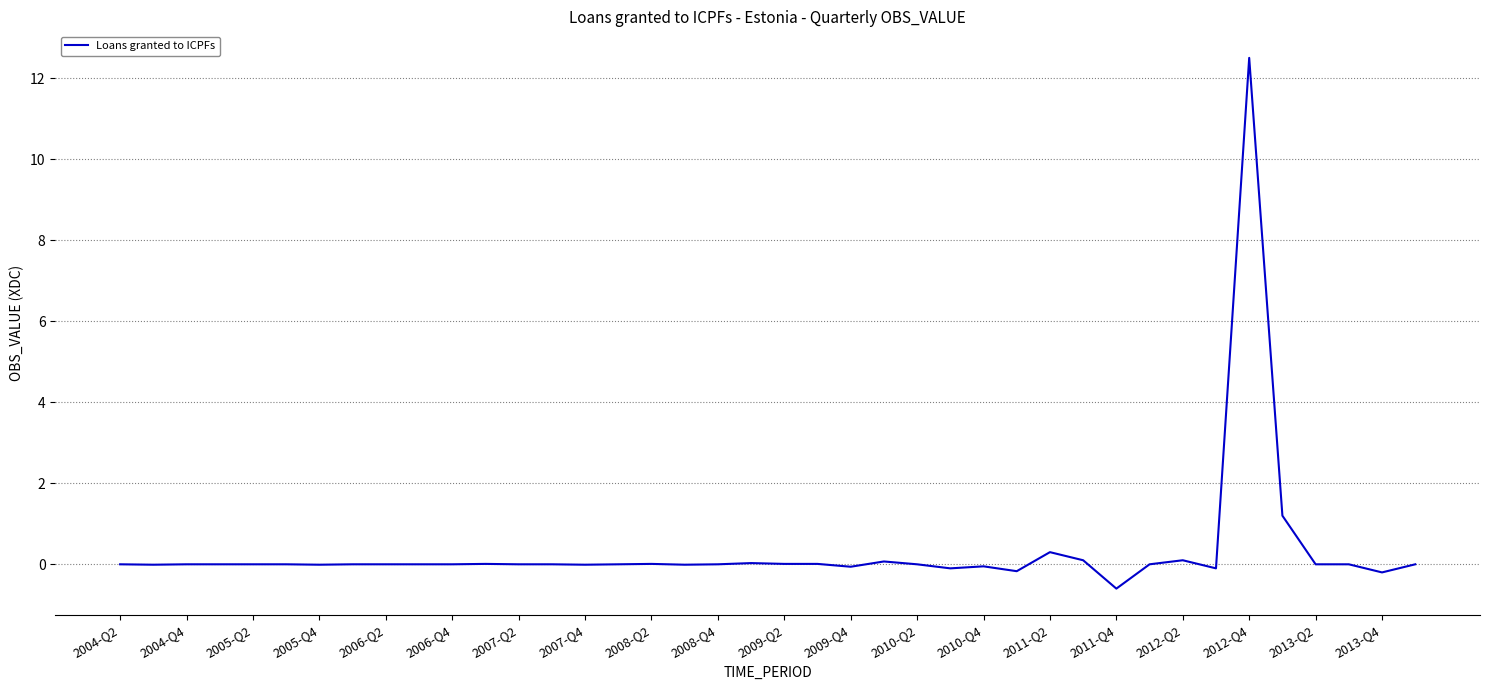

What is the difference between the maximum and minimum values?

13.1